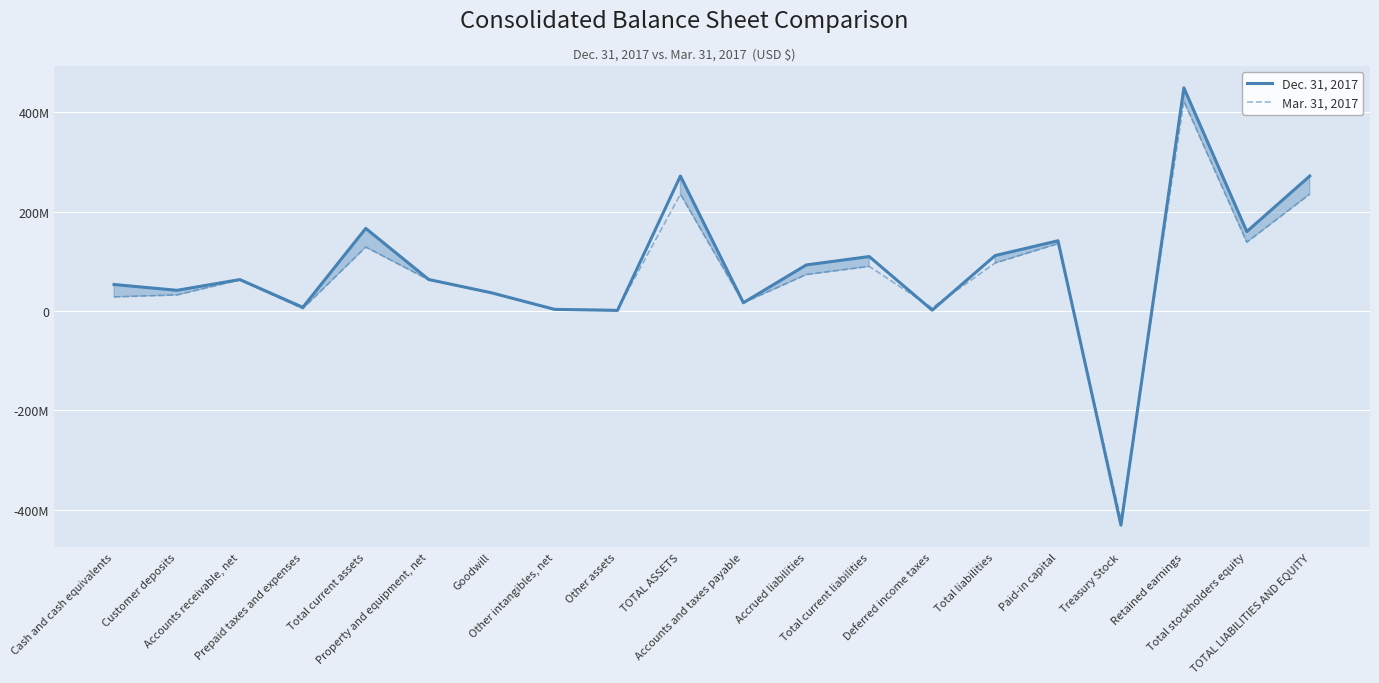

In Mar. 31, 2017, how many points are higher than both neighbors (excluding endpoints)?

6